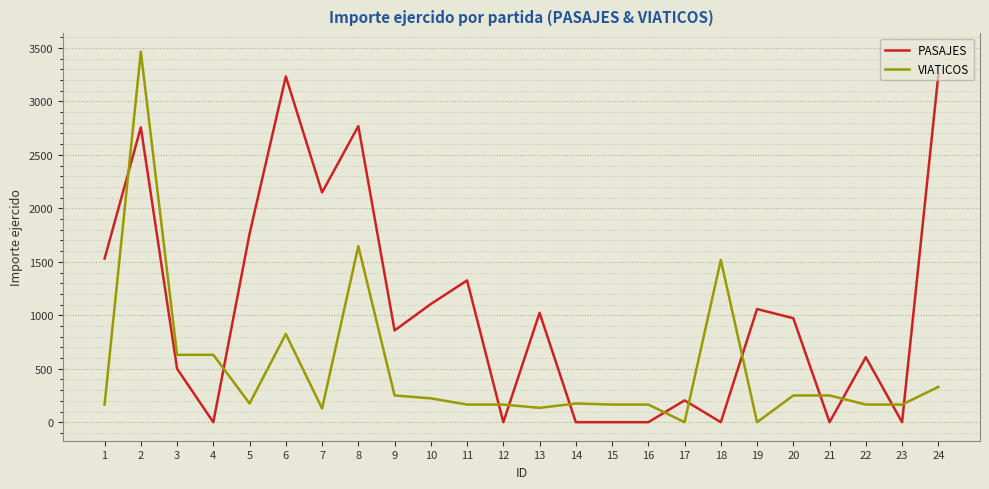

Does the chart display data point markers on the line(s)?

No